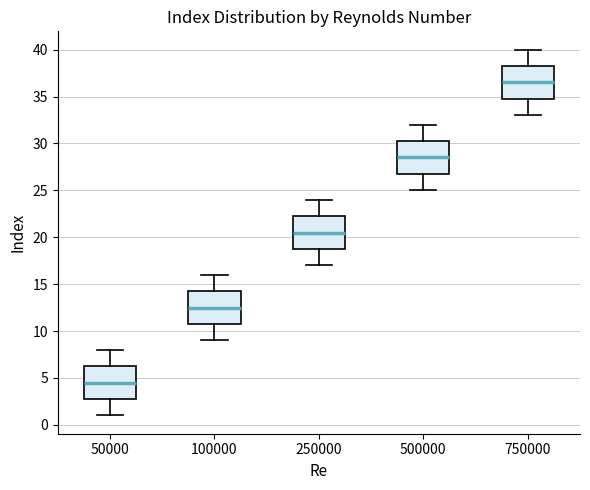

Reading left to right, transcribe this box plot: for each box, give where its median line is, the range the box spans, and where its two whiskers end, as read against the y-axis. The values are not printed on the chart, so give them approximately, as read against the axis.

50000: median 4.5, box 3.0 to 6.5, whiskers 1.0 to 8.0
100000: median 12.5, box 11.0 to 14.5, whiskers 9.0 to 16.0
250000: median 20.5, box 19.0 to 22.5, whiskers 17.0 to 24.0
500000: median 28.5, box 27.0 to 30.5, whiskers 25.0 to 32.0
750000: median 36.5, box 35.0 to 38.5, whiskers 33.0 to 40.0